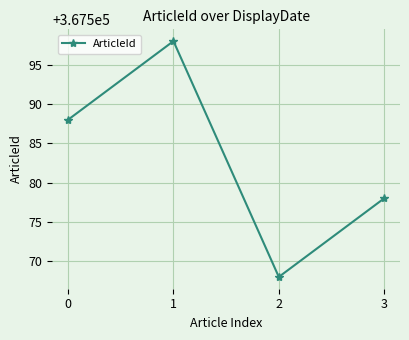

How many distinct data groups are displayed?

1